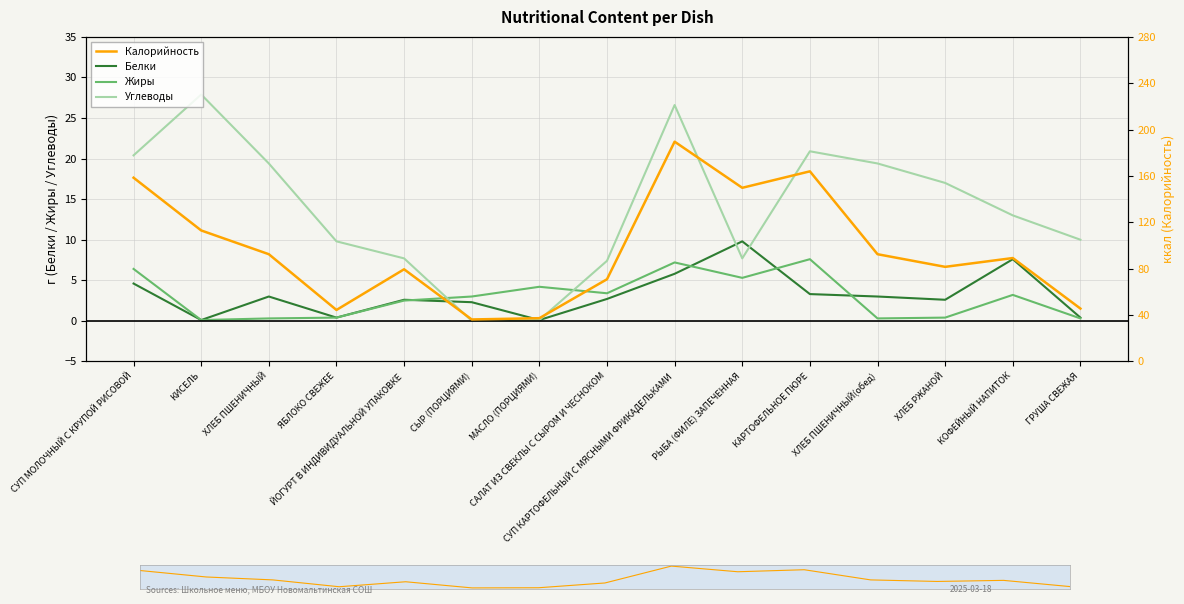

Reading left to right, extract all data points from this chart.

Белки: СУП МОЛОЧНЫЙ С КРУПОЙ РИСОВОЙ=4.6	КИСЕЛЬ=0.1	ХЛЕБ ПШЕНИЧНЫЙ=3.0	ЯБЛОКО СВЕЖЕЕ=0.4	ЙОГУРТ В ИНДИВИДУАЛЬНОЙ УПАКОВКЕ=2.6	СЫР (ПОРЦИЯМИ)=2.3	МАСЛО (ПОРЦИЯМИ)=0.1	САЛАТ ИЗ СВЕКЛЫ С СЫРОМ И ЧЕСНОКОМ=2.7	СУП КАРТОФЕЛЬНЫЙ С МЯСНЫМИ ФРИКАДЕЛЬКАМИ=5.8	РЫБА (ФИЛЕ) ЗАПЕЧЕННАЯ=9.8	КАРТОФЕЛЬНОЕ ПЮРЕ=3.3	ХЛЕБ ПШЕНИЧНЫЙ(обед)=3.0	ХЛЕБ РЖАНОЙ=2.6	КОФЕЙНЫЙ НАПИТОК=7.6	ГРУША СВЕЖАЯ=0.4
Жиры: СУП МОЛОЧНЫЙ С КРУПОЙ РИСОВОЙ=6.4	КИСЕЛЬ=0.1	ХЛЕБ ПШЕНИЧНЫЙ=0.3	ЯБЛОКО СВЕЖЕЕ=0.4	ЙОГУРТ В ИНДИВИДУАЛЬНОЙ УПАКОВКЕ=2.5	СЫР (ПОРЦИЯМИ)=3.0	МАСЛО (ПОРЦИЯМИ)=4.2	САЛАТ ИЗ СВЕКЛЫ С СЫРОМ И ЧЕСНОКОМ=3.4	СУП КАРТОФЕЛЬНЫЙ С МЯСНЫМИ ФРИКАДЕЛЬКАМИ=7.2	РЫБА (ФИЛЕ) ЗАПЕЧЕННАЯ=5.3	КАРТОФЕЛЬНОЕ ПЮРЕ=7.6	ХЛЕБ ПШЕНИЧНЫЙ(обед)=0.3	ХЛЕБ РЖАНОЙ=0.4	КОФЕЙНЫЙ НАПИТОК=3.2	ГРУША СВЕЖАЯ=0.3
Углеводы: СУП МОЛОЧНЫЙ С КРУПОЙ РИСОВОЙ=20.4	КИСЕЛЬ=27.9	ХЛЕБ ПШЕНИЧНЫЙ=19.4	ЯБЛОКО СВЕЖЕЕ=9.8	ЙОГУРТ В ИНДИВИДУАЛЬНОЙ УПАКОВКЕ=7.7	СЫР (ПОРЦИЯМИ)=0.0	МАСЛО (ПОРЦИЯМИ)=0.1	САЛАТ ИЗ СВЕКЛЫ С СЫРОМ И ЧЕСНОКОМ=7.4	СУП КАРТОФЕЛЬНЫЙ С МЯСНЫМИ ФРИКАДЕЛЬКАМИ=26.6	РЫБА (ФИЛЕ) ЗАПЕЧЕННАЯ=7.7	КАРТОФЕЛЬНОЕ ПЮРЕ=20.9	ХЛЕБ ПШЕНИЧНЫЙ(обед)=19.4	ХЛЕБ РЖАНОЙ=17.0	КОФЕЙНЫЙ НАПИТОК=13.0	ГРУША СВЕЖАЯ=10.0
Калорийность: СУП МОЛОЧНЫЙ С КРУПОЙ РИСОВОЙ=158.5	КИСЕЛЬ=113.0	ХЛЕБ ПШЕНИЧНЫЙ=92.5	ЯБЛОКО СВЕЖЕЕ=44.4	ЙОГУРТ В ИНДИВИДУАЛЬНОЙ УПАКОВКЕ=79.5	СЫР (ПОРЦИЯМИ)=36.2	МАСЛО (ПОРЦИЯМИ)=37.3	САЛАТ ИЗ СВЕКЛЫ С СЫРОМ И ЧЕСНОКОМ=70.9	СУП КАРТОФЕЛЬНЫЙ С МЯСНЫМИ ФРИКАДЕЛЬКАМИ=189.6	РЫБА (ФИЛЕ) ЗАПЕЧЕННАЯ=149.8	КАРТОФЕЛЬНОЕ ПЮРЕ=164.0	ХЛЕБ ПШЕНИЧНЫЙ(обед)=92.5	ХЛЕБ РЖАНОЙ=81.6	КОФЕЙНЫЙ НАПИТОК=89.2	ГРУША СВЕЖАЯ=45.6